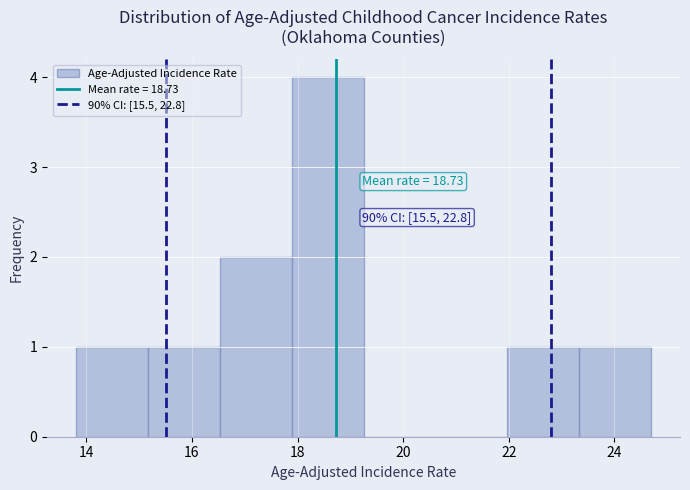

Which range on the x-axis has the tallest bar?

17.8 to 19.2